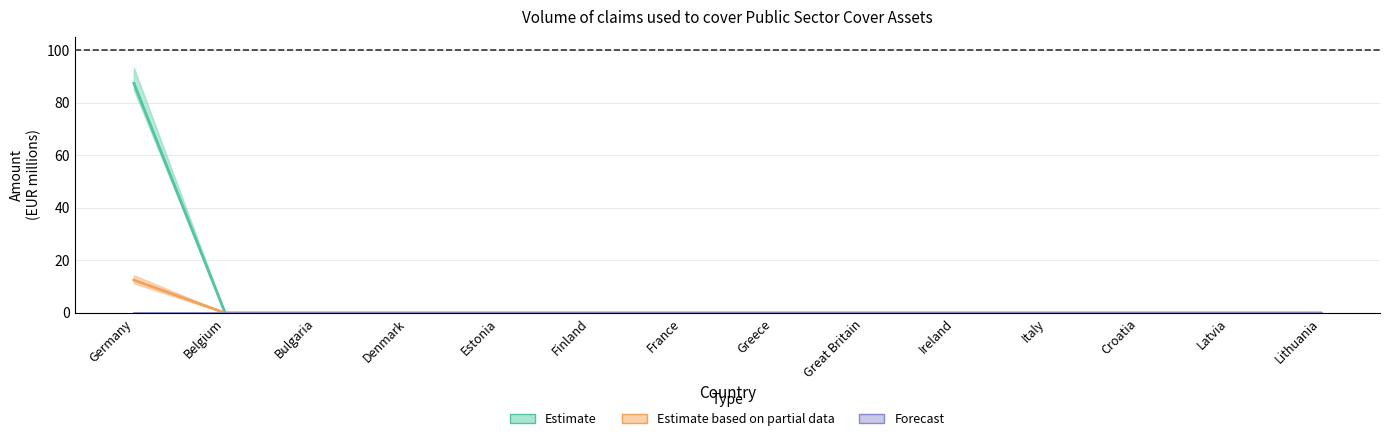

How many values in Estimate are above zero?

1